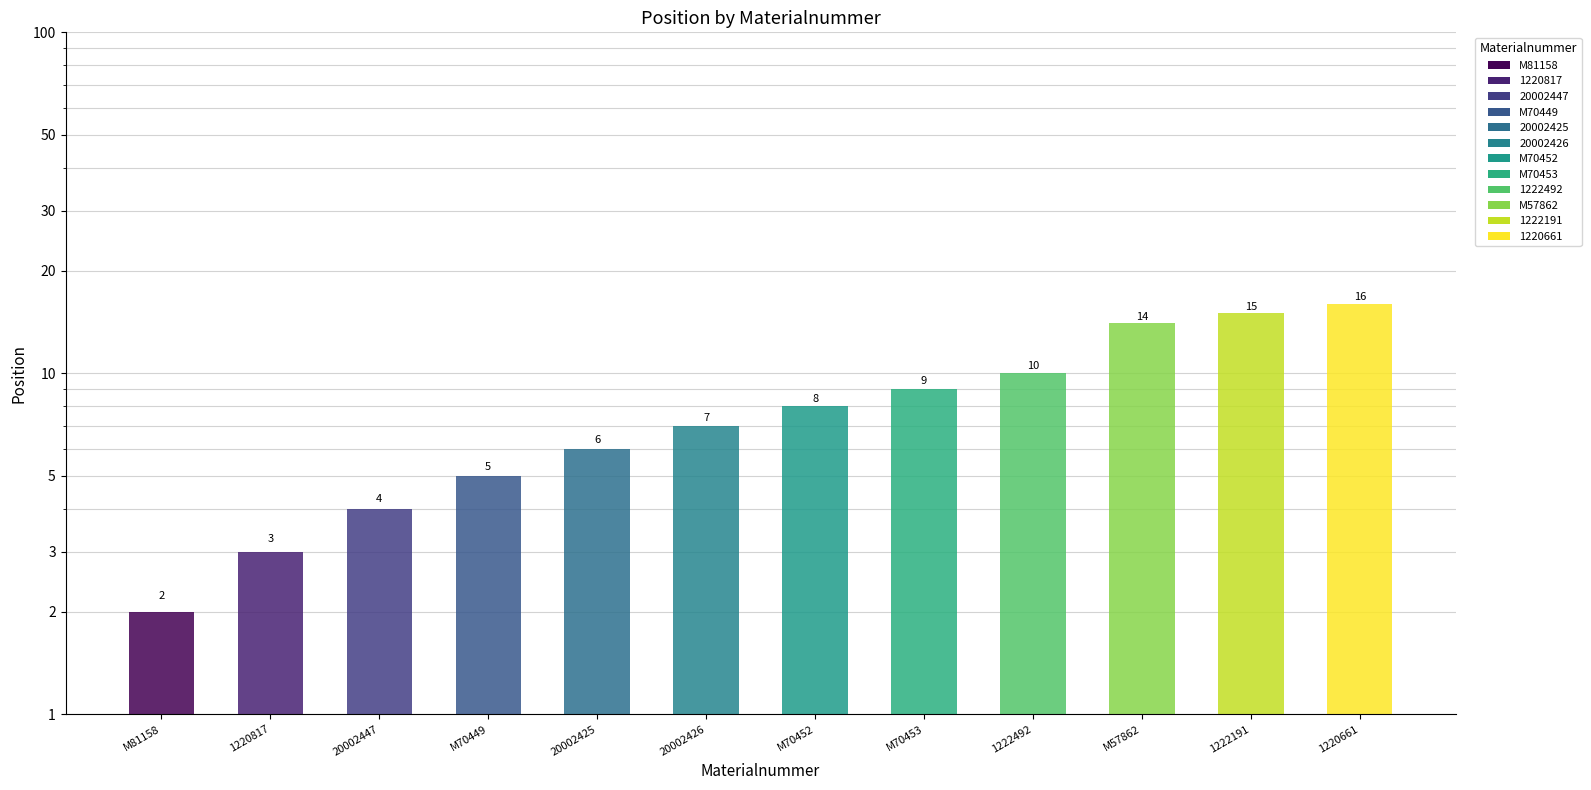

Reading left to right, what are all the values shown in this chart?

2	3	4	5	6	7	8	9	10	14	15	16